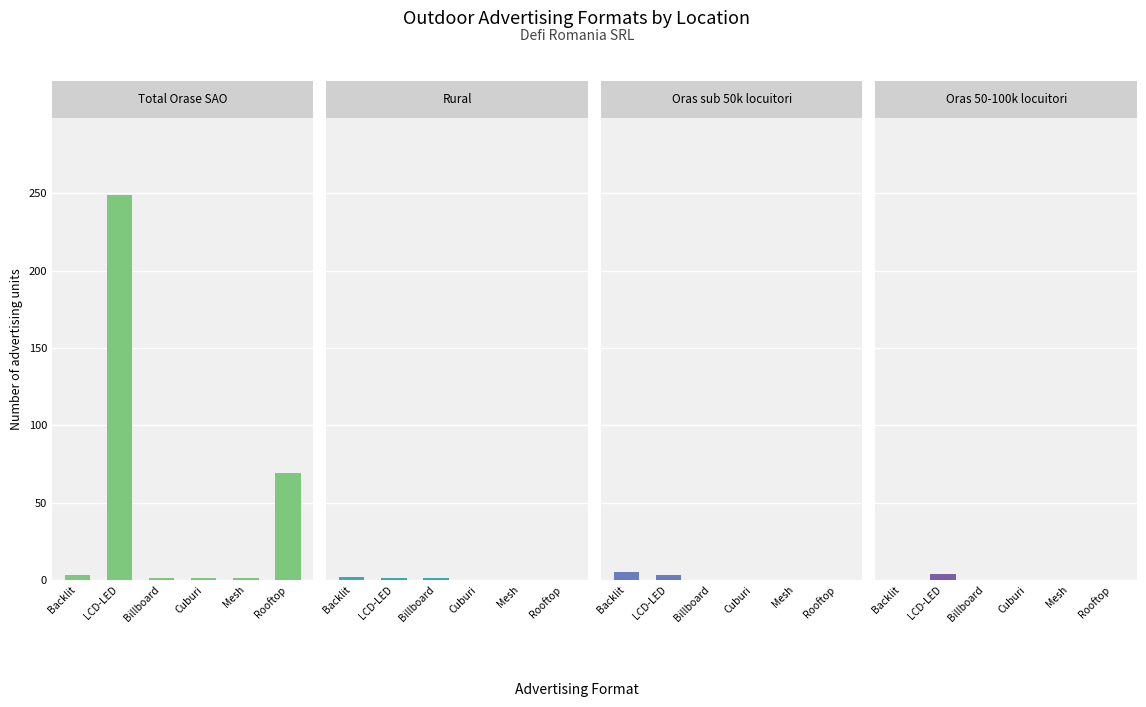

What is the difference between the Oras sub 50k locuitori values at LCD-LED and Cuburi?

3